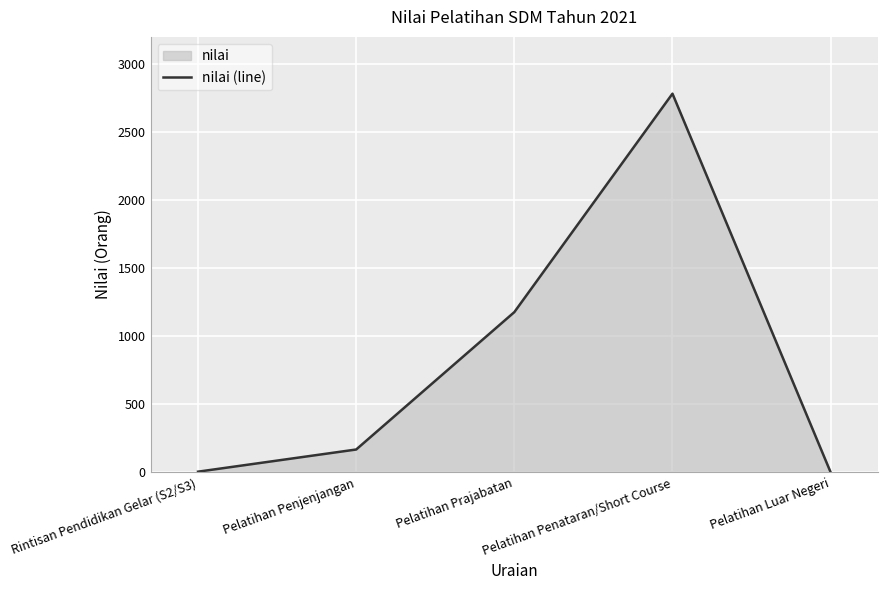

Which has a higher value, Pelatihan Penataran/Short Course or Pelatihan Prajabatan?

Pelatihan Penataran/Short Course